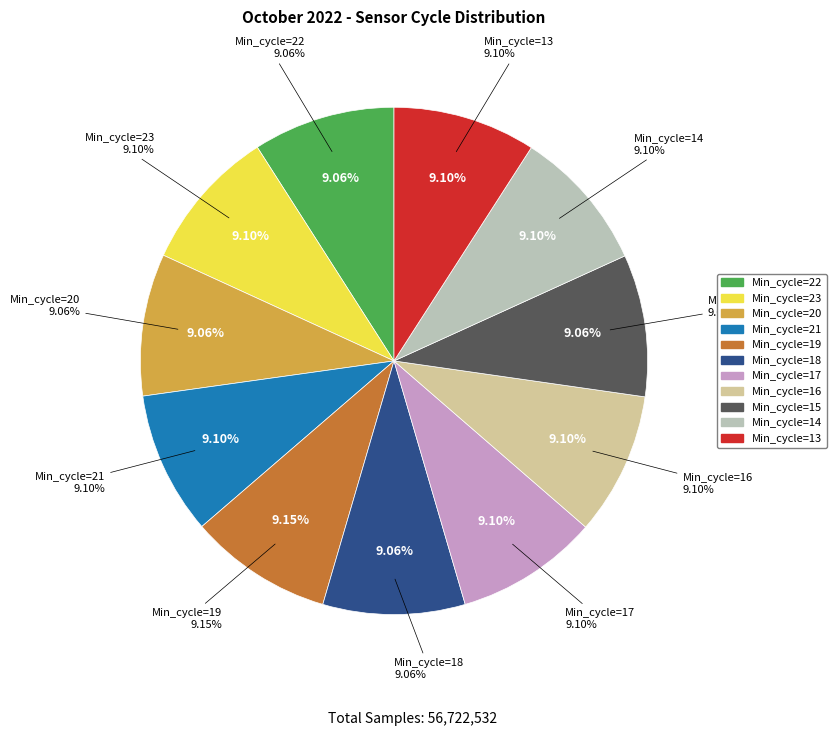

Count the number of slices in the pie.

11